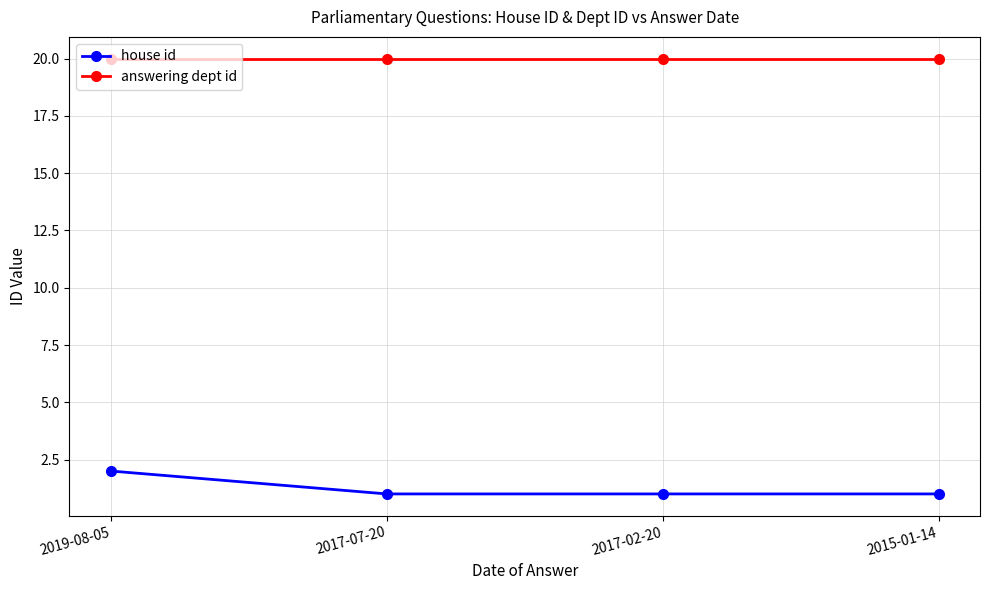

Reading left to right, list all the values displayed in this chart.

house id: 2019-08-05=2	2017-07-20=1	2017-02-20=1	2015-01-14=1
answering dept id: 2019-08-05=20	2017-07-20=20	2017-02-20=20	2015-01-14=20